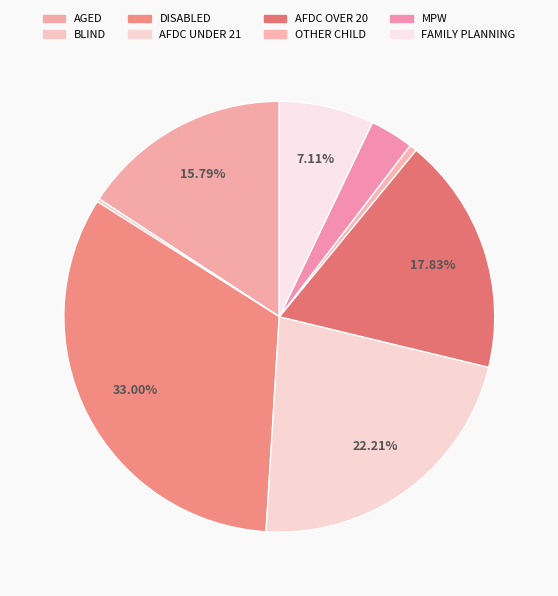

Combined, do OTHER CHILD and DISABLED account for over 50%?

No